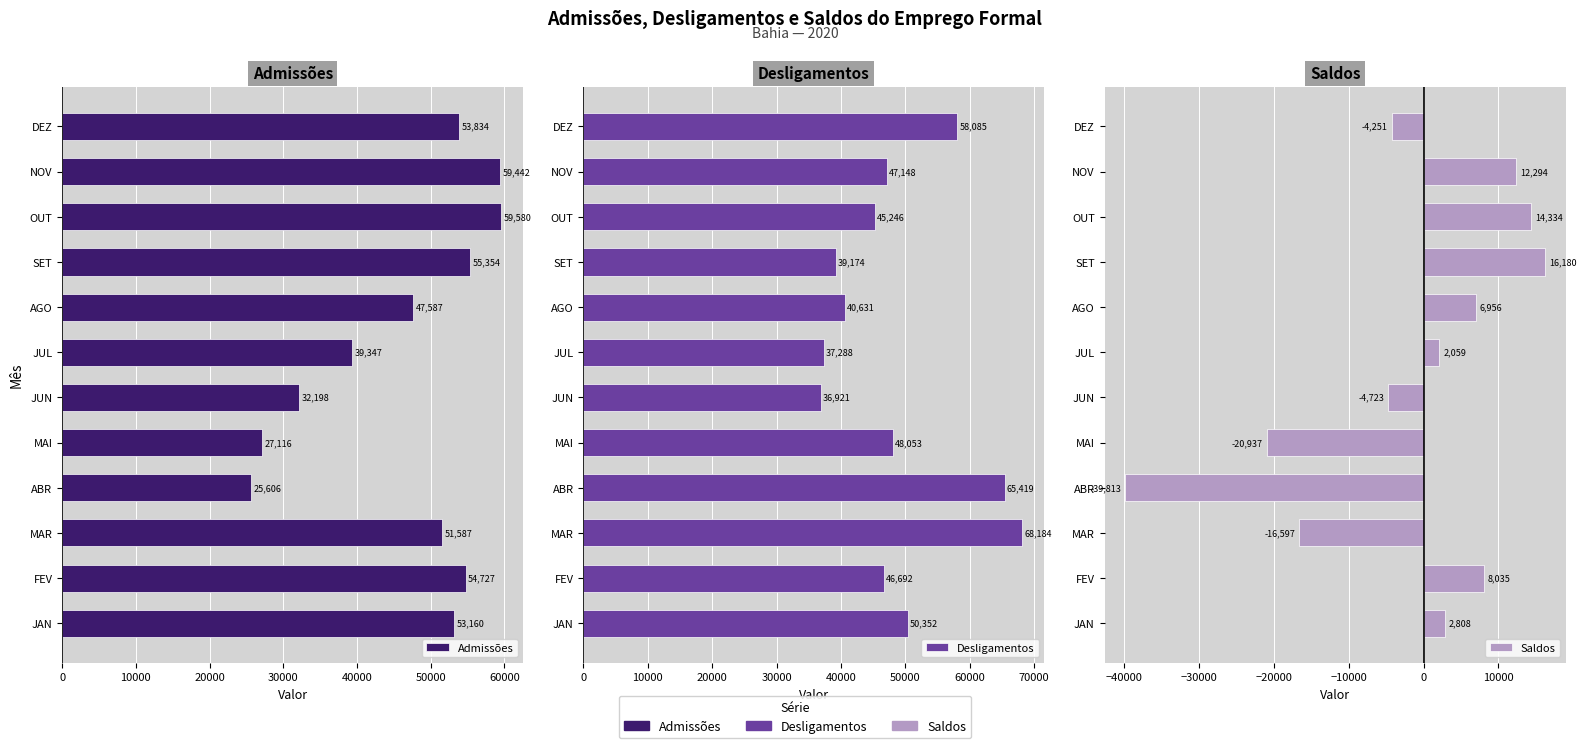

True or false: Admissões has a value of 25606 at ABR.

True